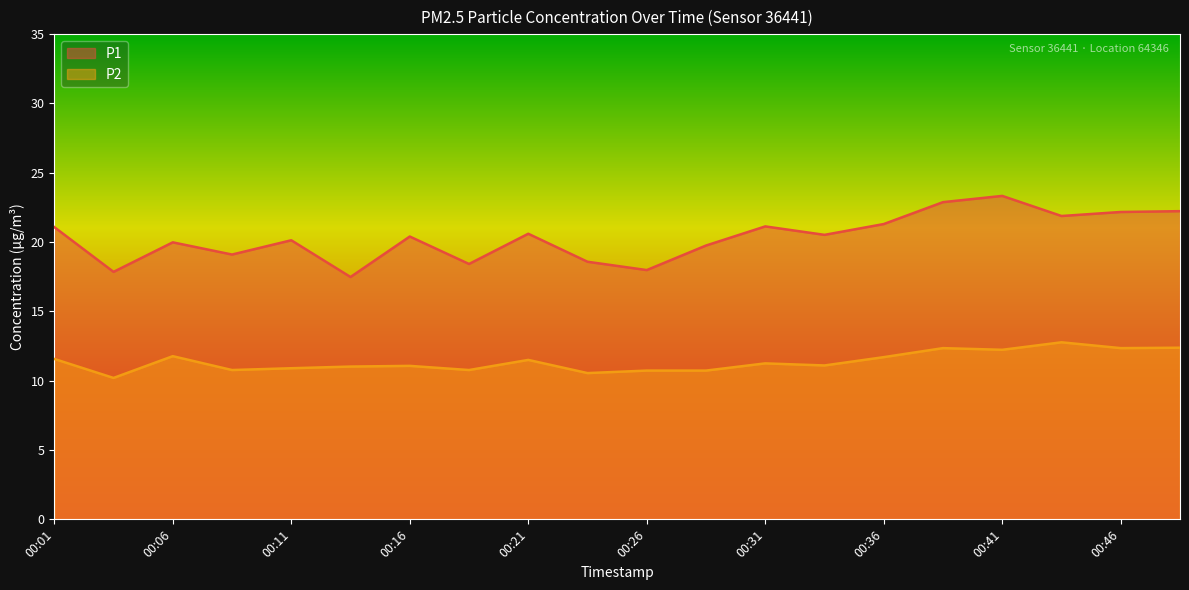

Between 00:26 and 00:31, which is larger?

00:31